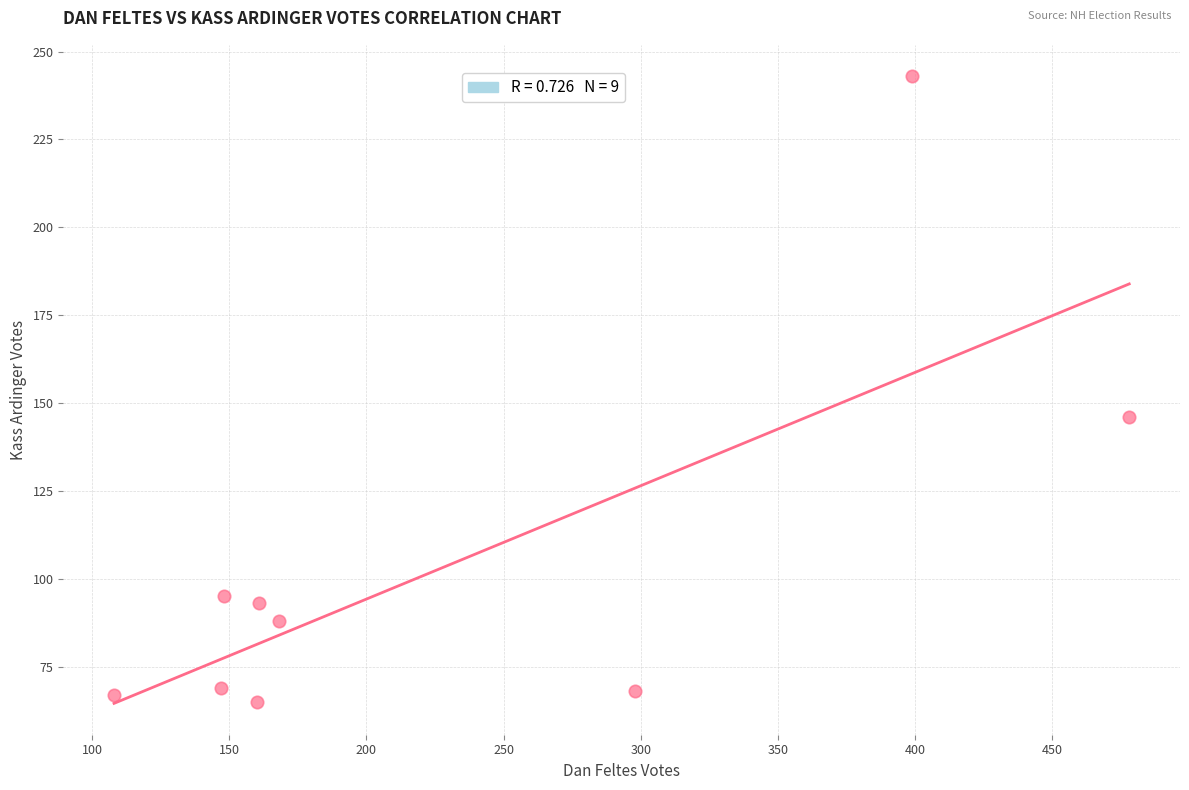

What Y value in the scatter plot is closest to 154?

146